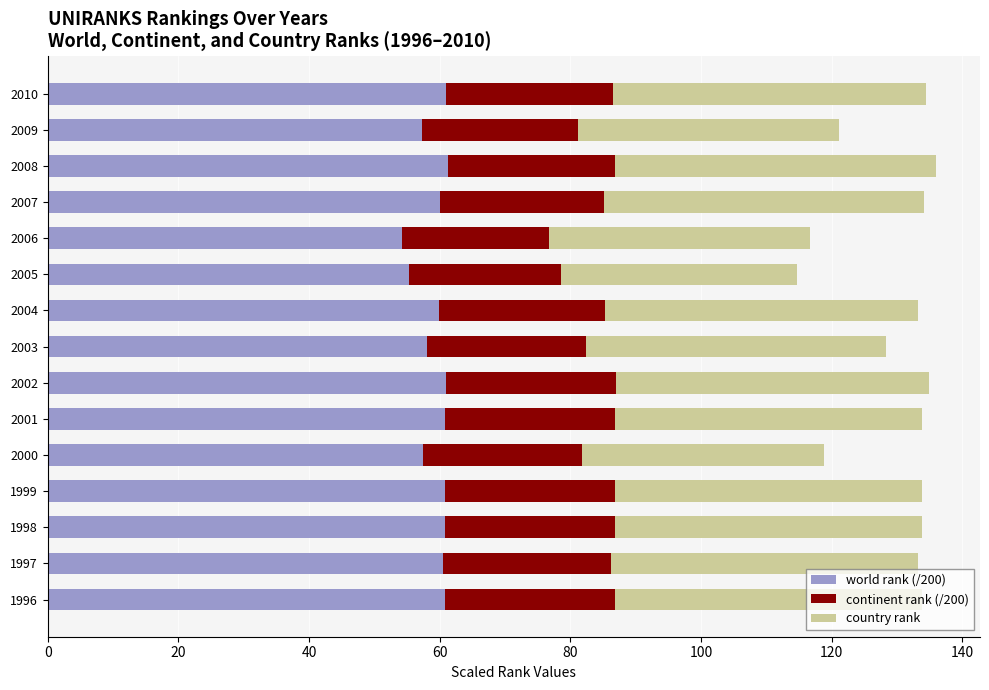

What is the total value across all series at 2010?

134.5